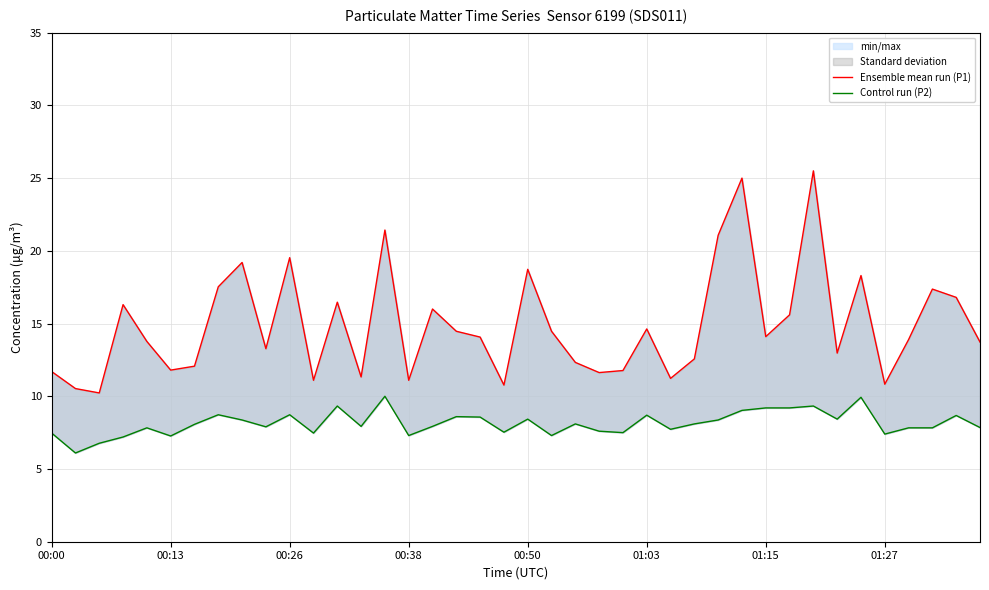

What is the greatest value displayed?

25.5